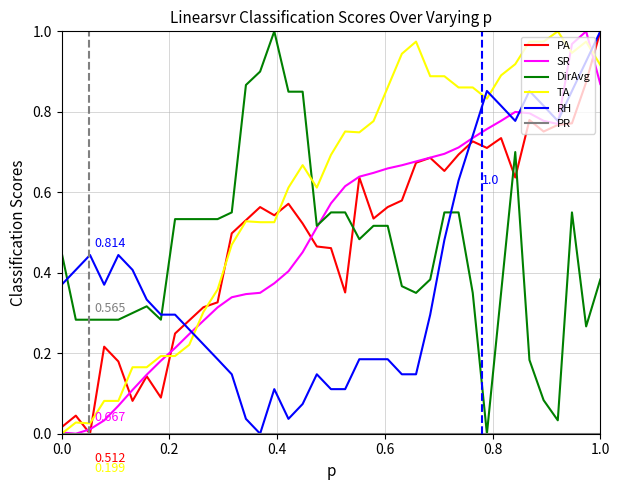

True or false: TA and RH intersect in this chart.

True